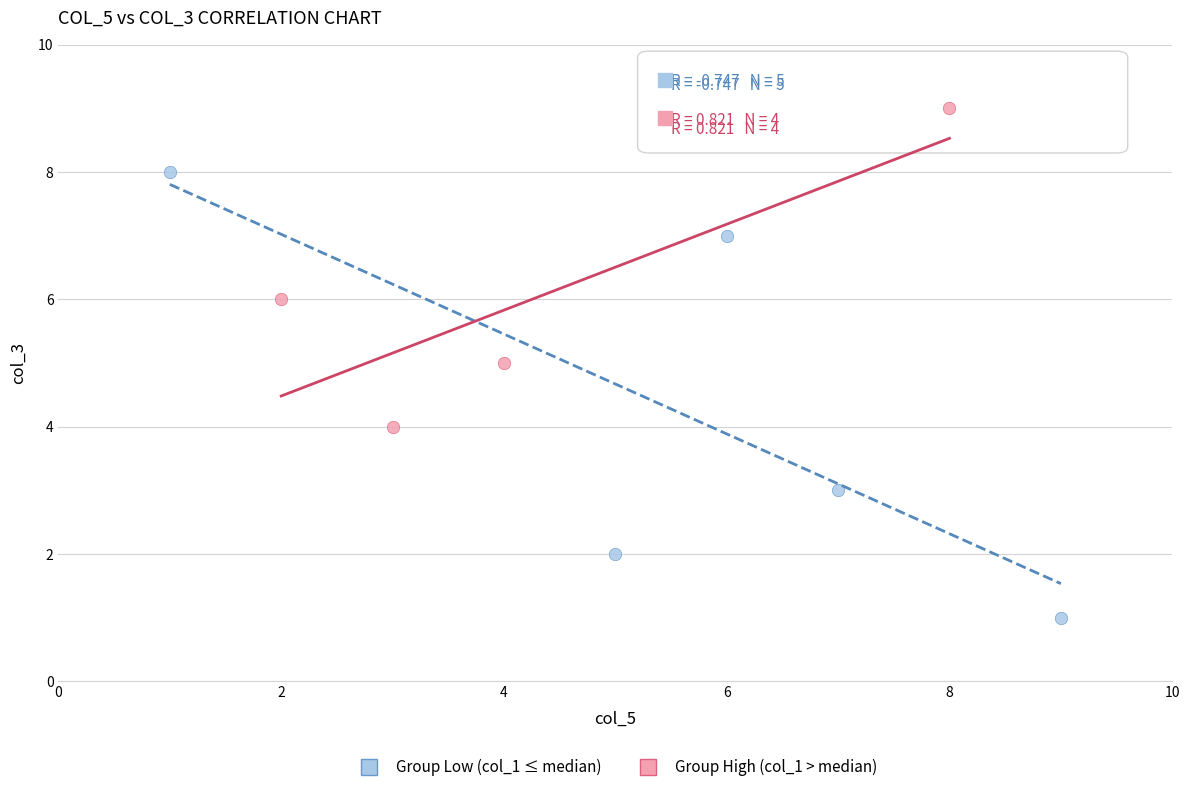

Which series has the widest spread of Y values?

Group Low (col_1 ≤ median)